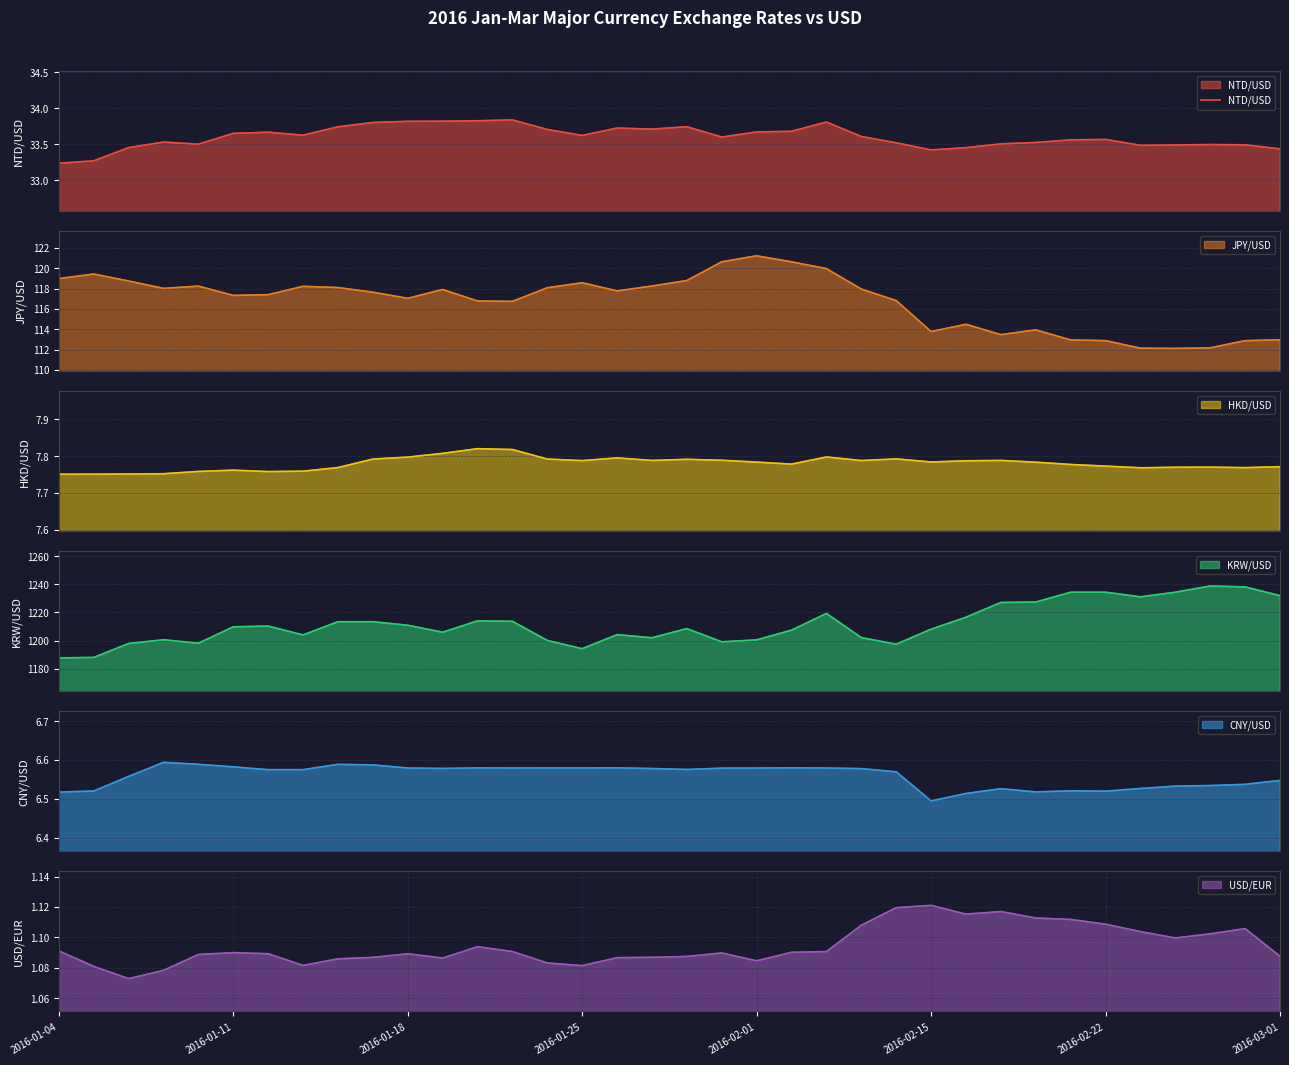

What is the maximum value for JPY/USD?

121.2